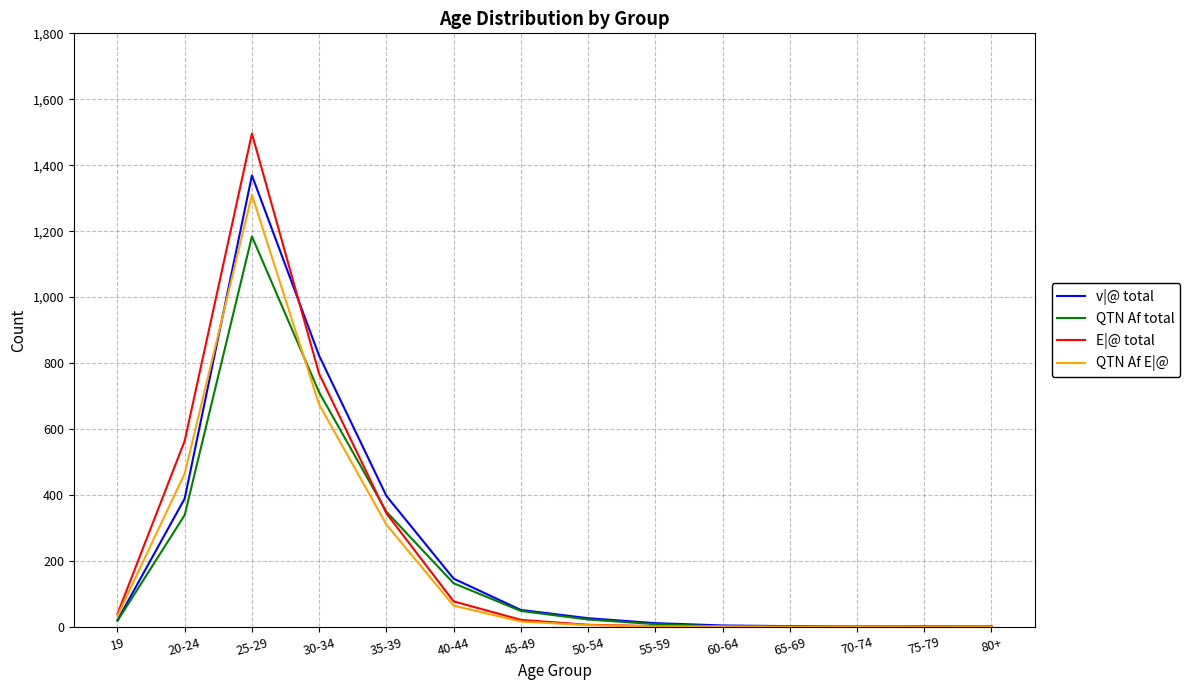

Rank the series by their maximum value, from lowest to highest.

QTN Af total, QTN Af E|@, v|@ total, E|@ total